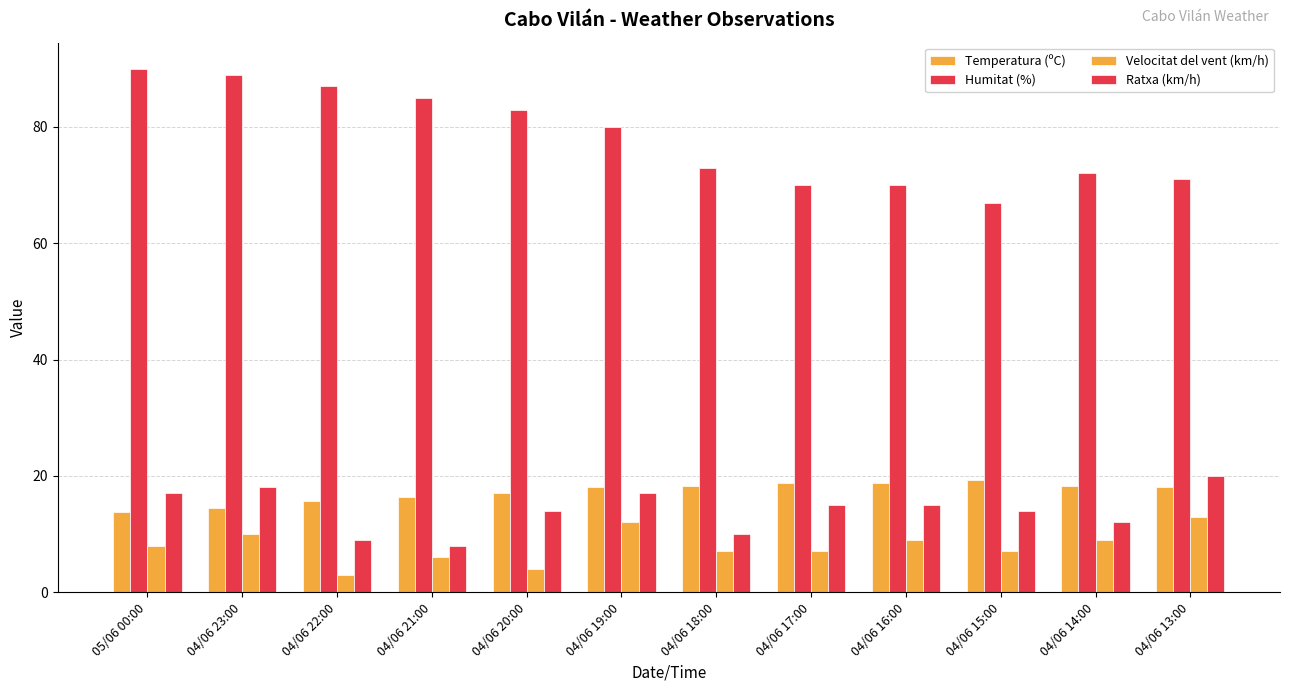

The Ratxa (km/h) series shows 17.0 at 05/06 00:00. True or false?

True